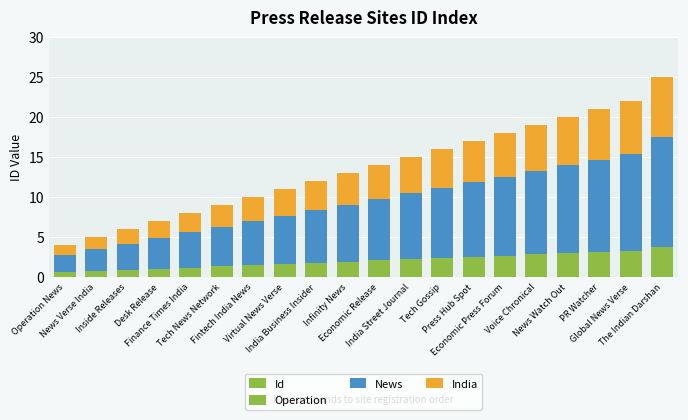

At which label is Operation closest to 2?

Infinity News